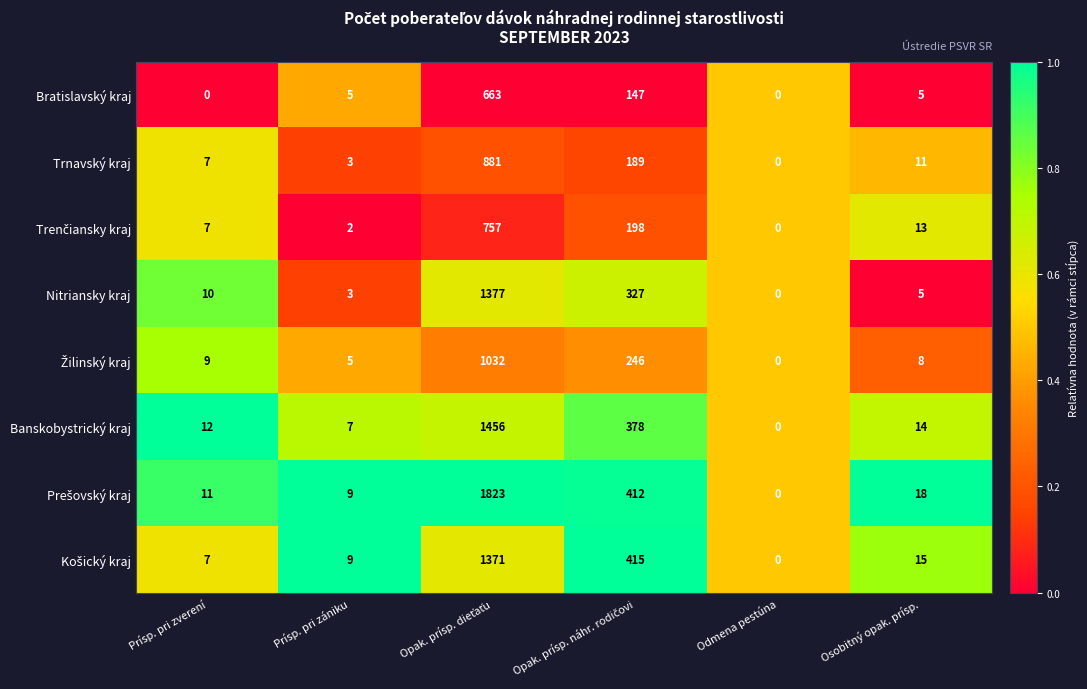

What is the spread (max minus min) of values at Prísp. pri zverení?

12